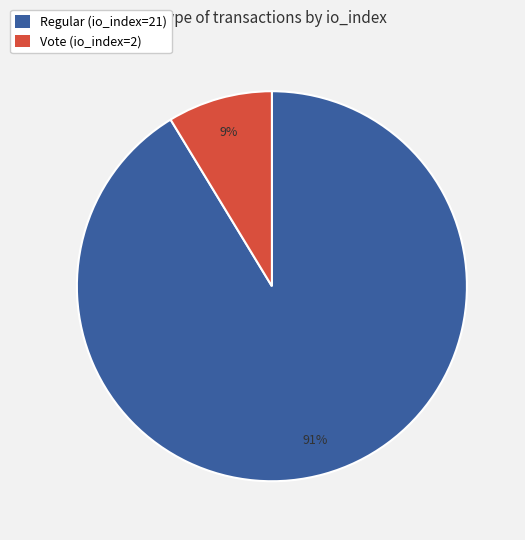

To the nearest percent, what is the combined percentage of Vote (io_index=2) and Regular (io_index=21)?

100%